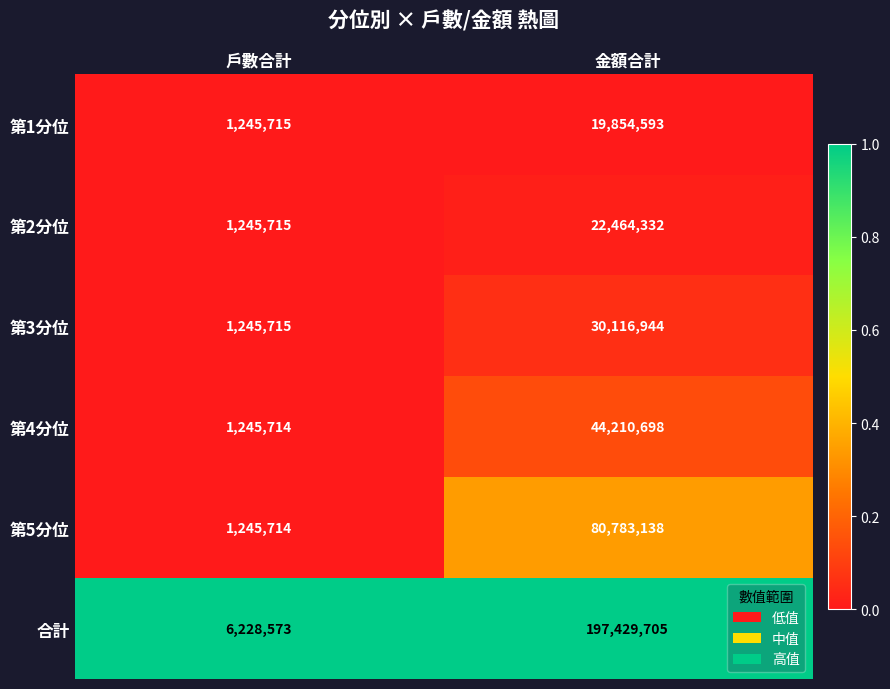

Reading right to left, list all the values displayed in this chart.

第1分位: 金額合計=19854593	戶數合計=1245715
第2分位: 金額合計=22464332	戶數合計=1245715
第3分位: 金額合計=30116944	戶數合計=1245715
第4分位: 金額合計=44210698	戶數合計=1245714
第5分位: 金額合計=80783138	戶數合計=1245714
合計: 金額合計=197429705	戶數合計=6228573